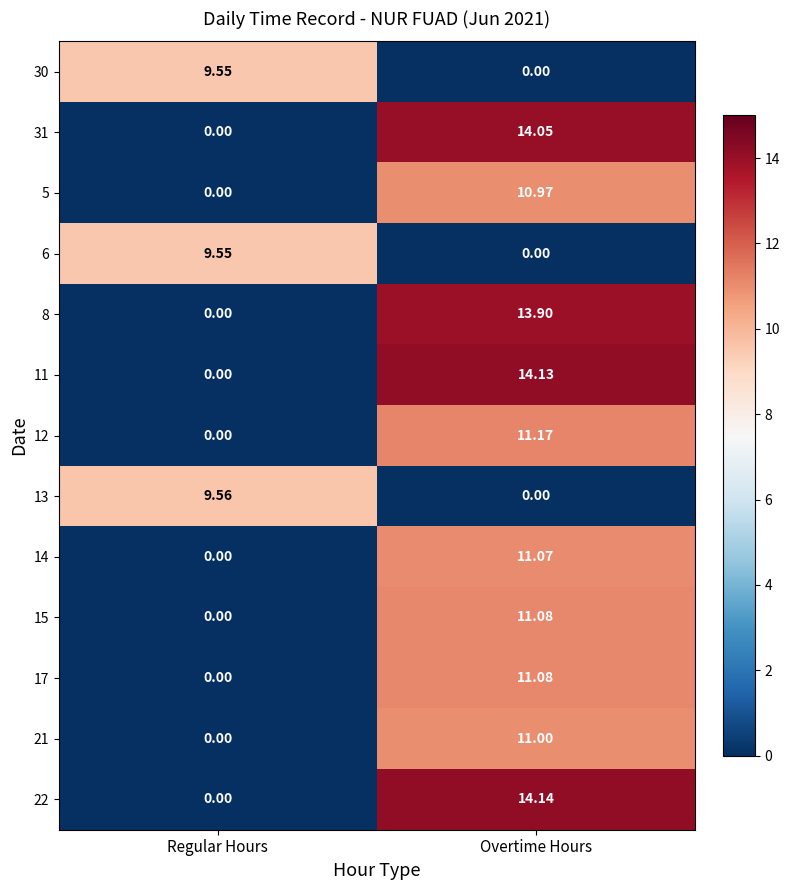

Where is 22 nearest to the value 7?

Regular Hours